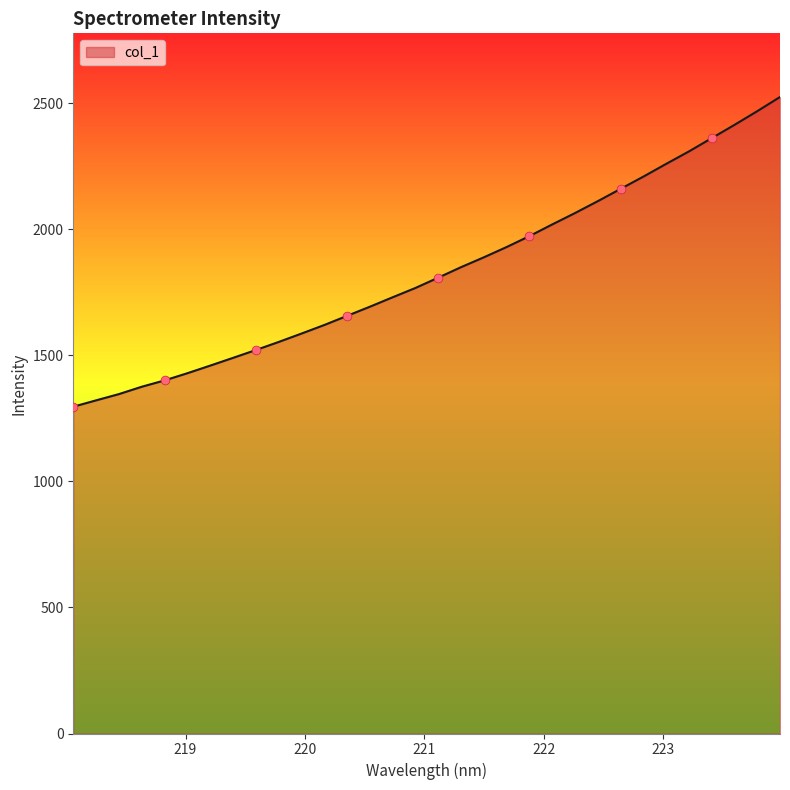

What is the greatest value displayed?

2525.1